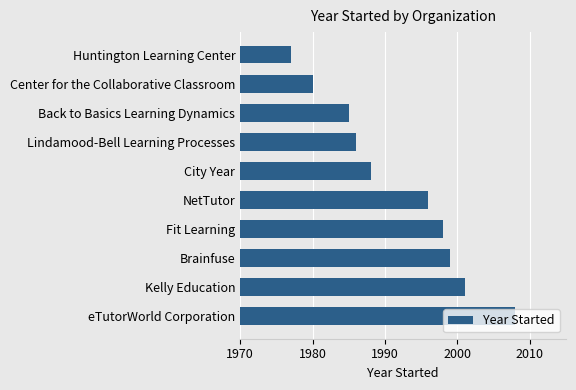

List the labels in order of value, largest first.

eTutorWorld Corporation, Kelly Education, Brainfuse, Fit Learning, NetTutor, City Year, Lindamood-Bell Learning Processes, Back to Basics Learning Dynamics, Center for the Collaborative Classroom, Huntington Learning Center